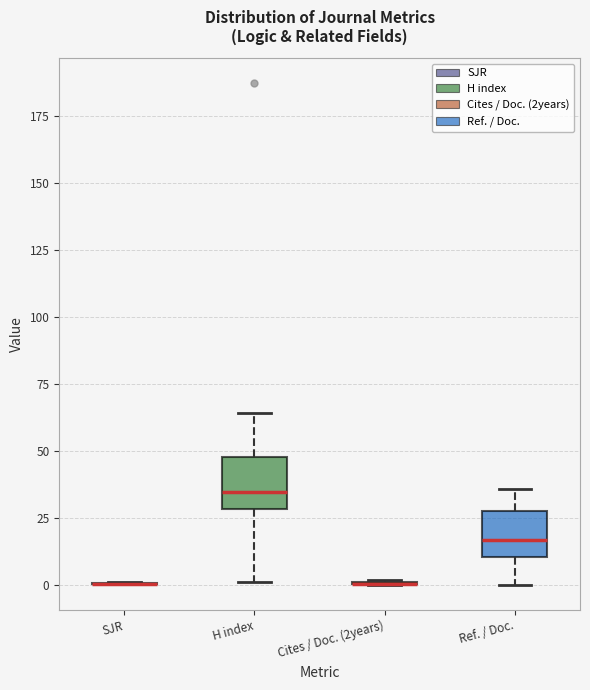

Reading left to right, transcribe this box plot: for each box, give where its median line is, the range the box spans, and where its two whiskers end, as read against the y-axis. The values are not printed on the chart, so give them approximately, as read against the axis.

SJR: box collapsed to a line at 0, whiskers 0 to 0
H index: median 35, box 30 to 50, whiskers 0 to 65
Cites / Doc. (2years): box collapsed to a line at 0, whiskers 0 to 0
Ref. / Doc.: median 15, box 10 to 25, whiskers 0 to 35